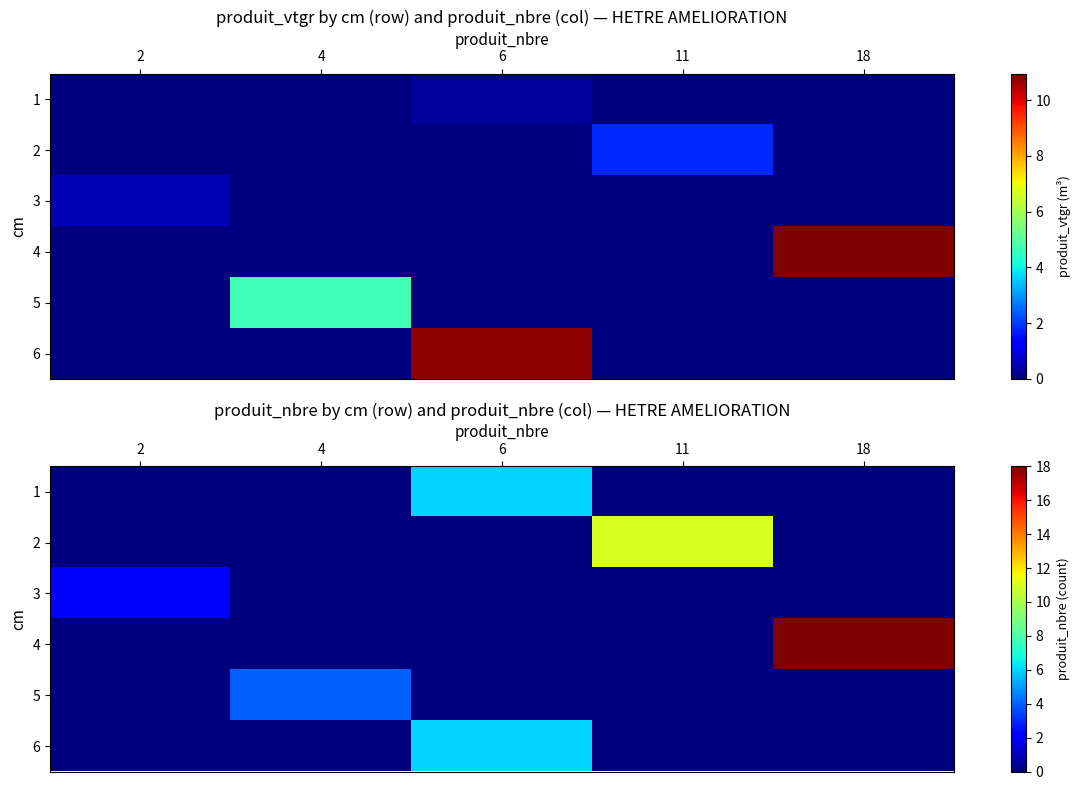

At which category does the chart reach its peak across all series?

18